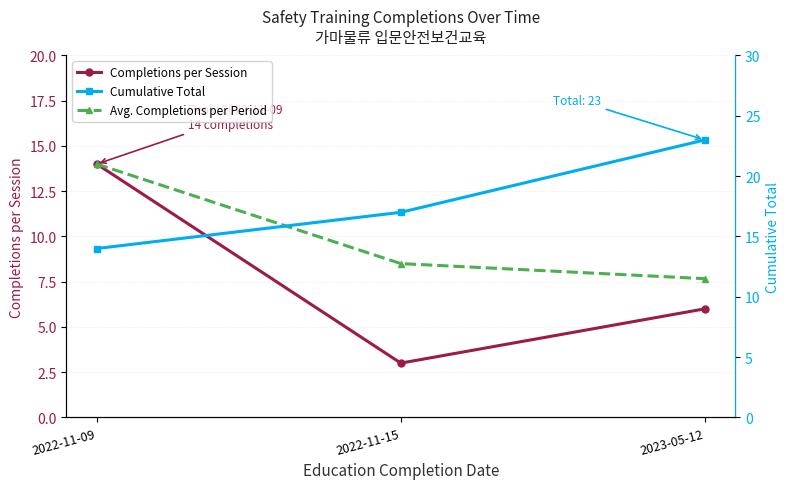

True or false: Completions per Session has a value of 14.0 at 2022-11-09.

True